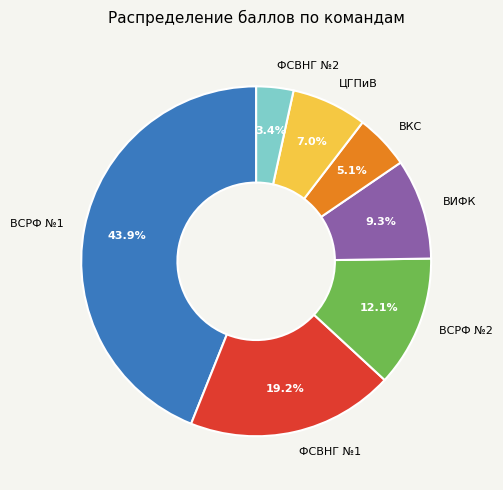

Which slice is the largest?

ВСРФ №1